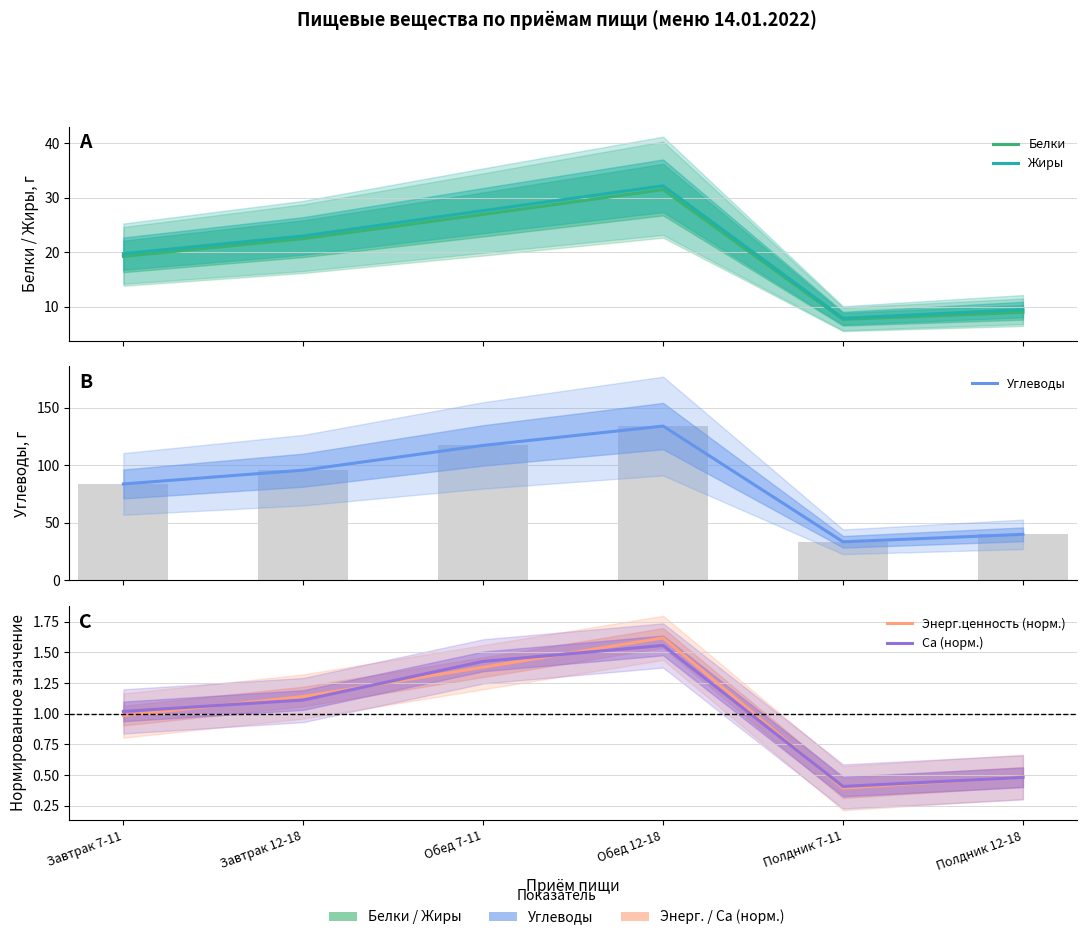

Which has a higher value, Обед 7-11 or Завтрак 12-18?

Обед 7-11